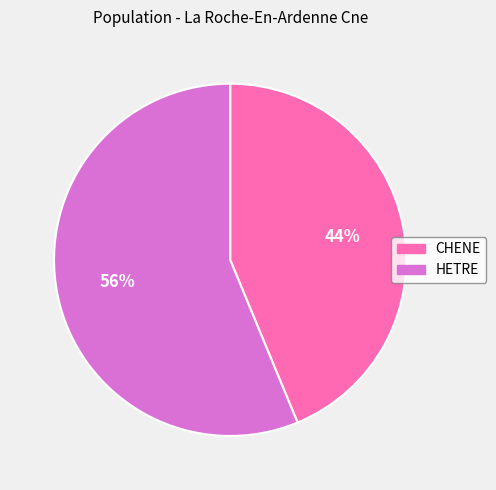

To the nearest percent, what portion does CHENE represent?

44%